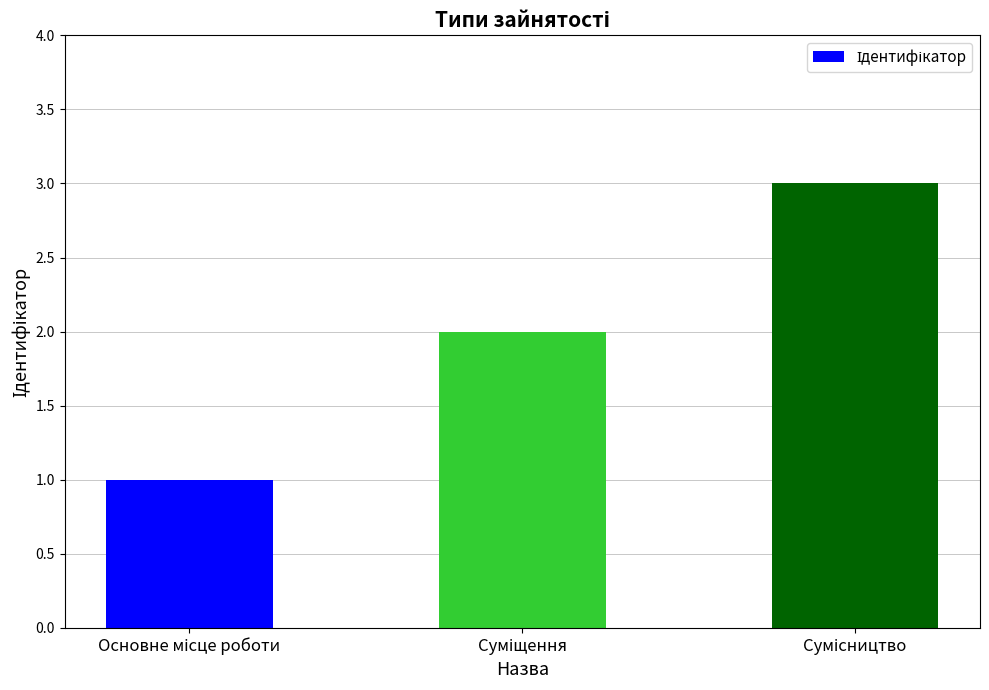

What is the maximum value shown in the chart?

3